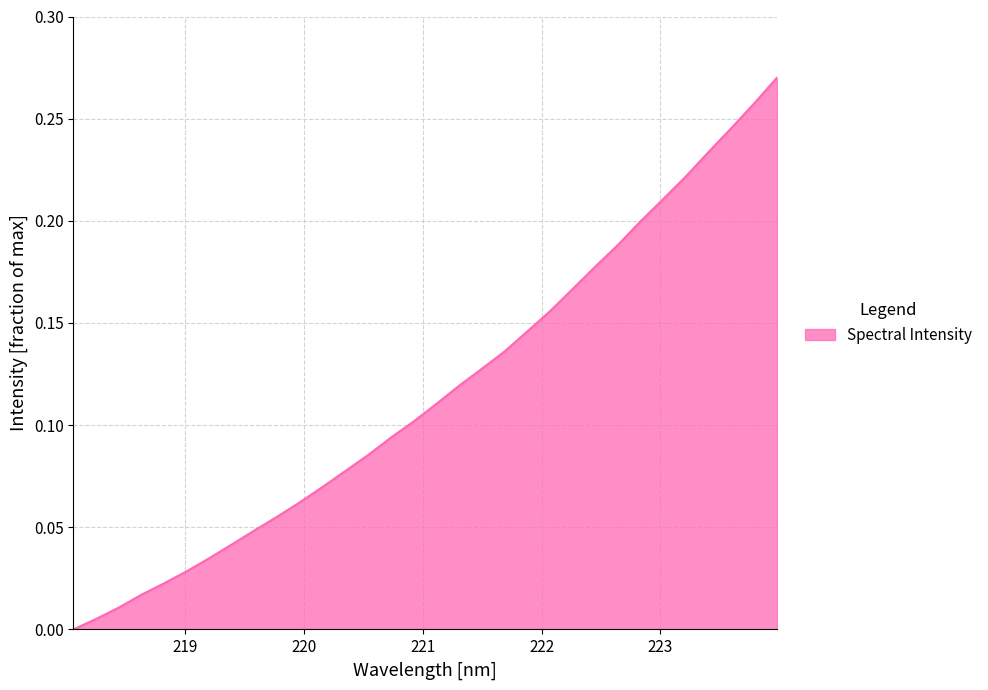

How many lines are shown in the chart?

1